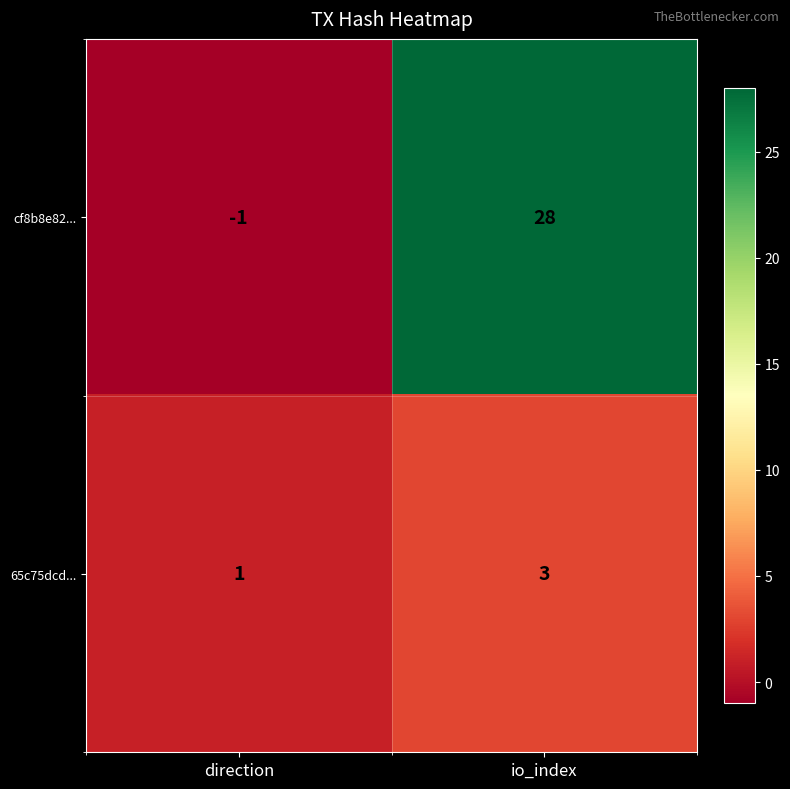

Rank the series by their maximum value, from highest to lowest.

cf8b8e82..., 65c75dcd...